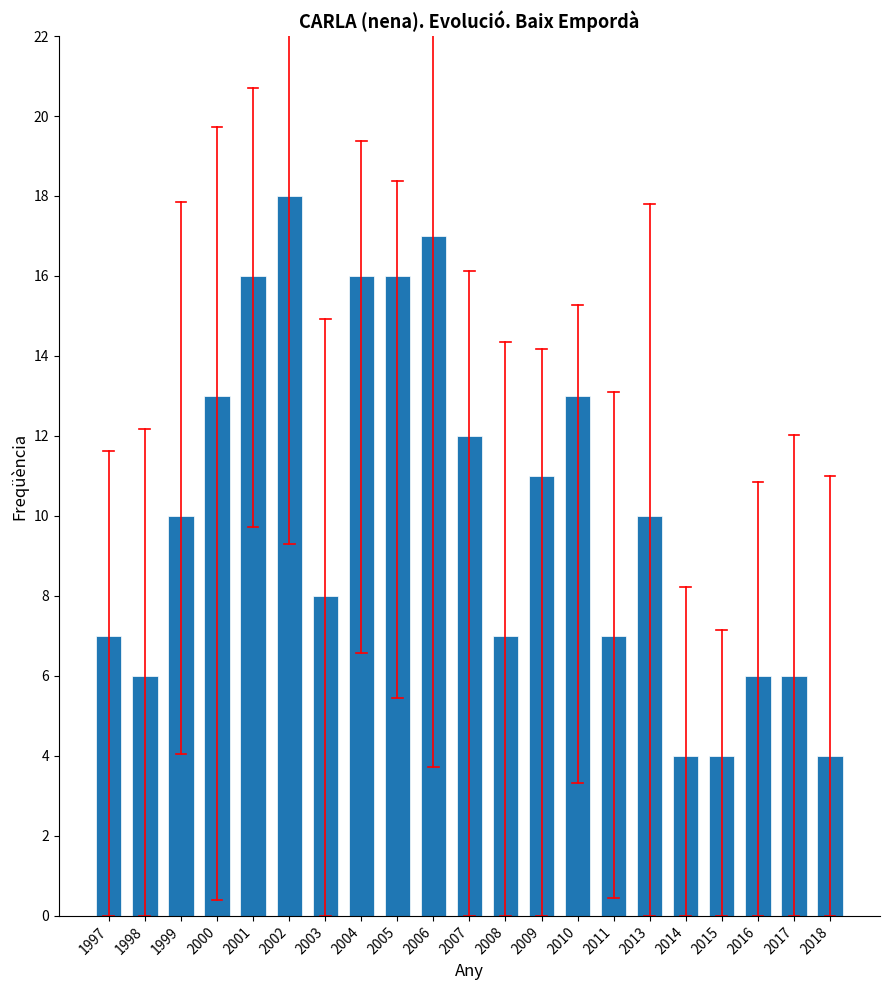

What is the value of the 9th bar from the left?

16